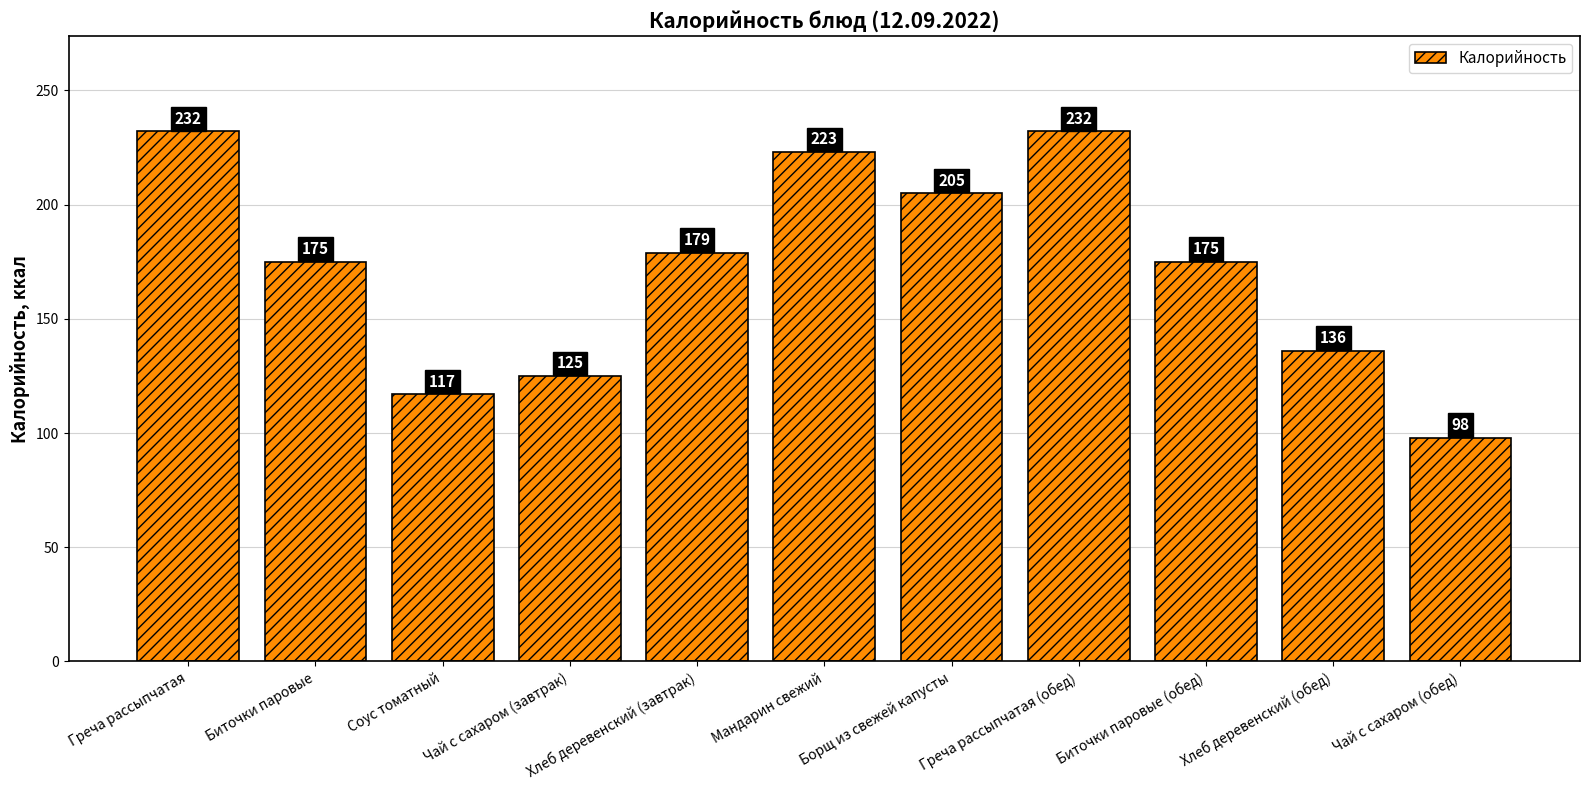

What value does the data have at Хлеб деревенский (обед), to the nearest 10?

140